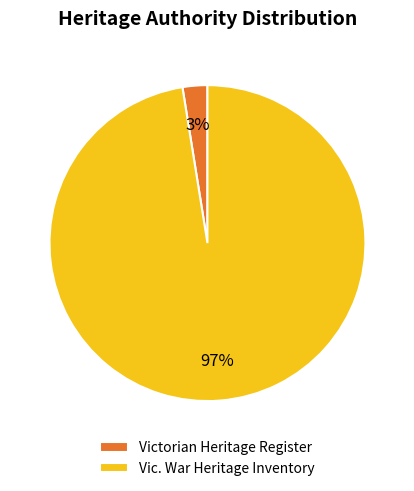

Which slice is the smallest?

Victorian Heritage Register